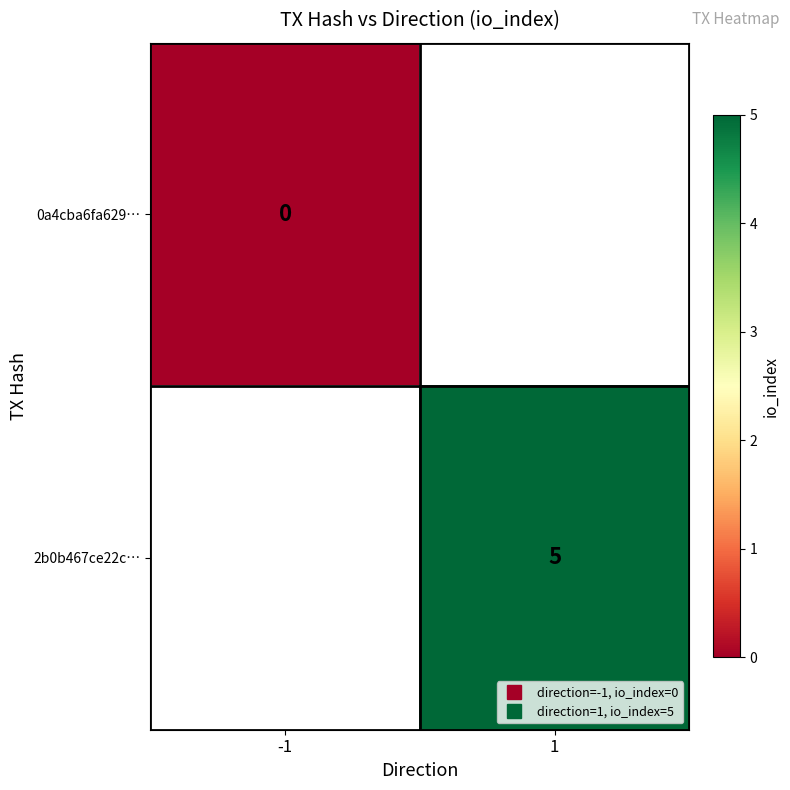

How many data points does each series have?

2